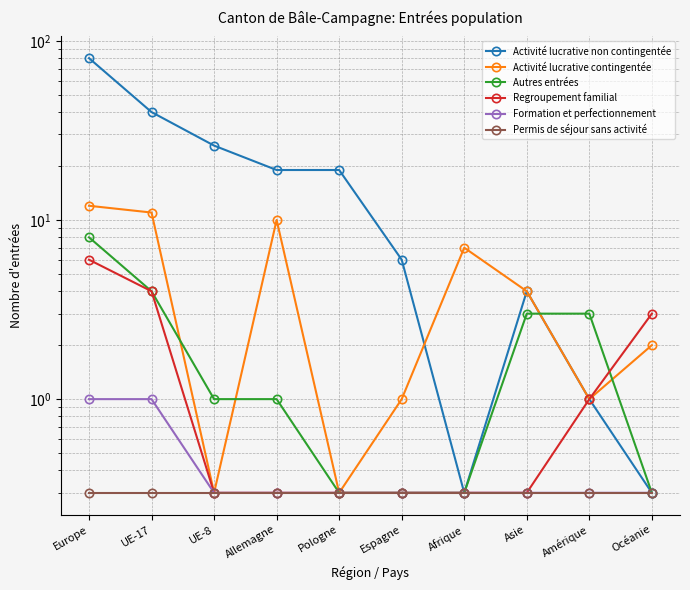

Which series has the largest total across all categories?

Activité lucrative non contingentée